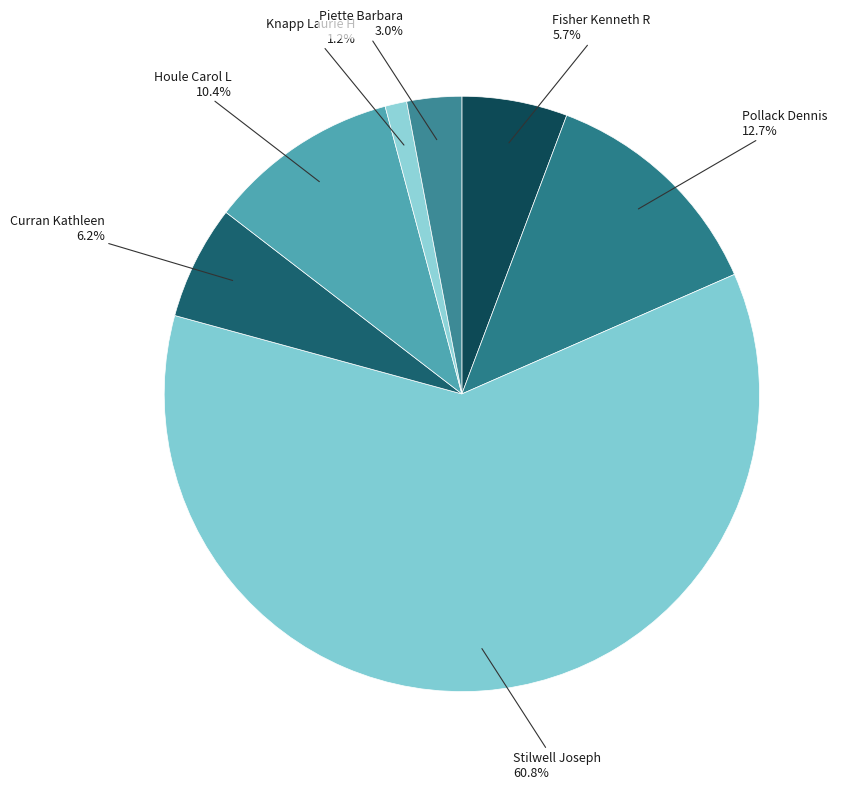

What percentage is NOT represented by Pollack Dennis?

87.3%